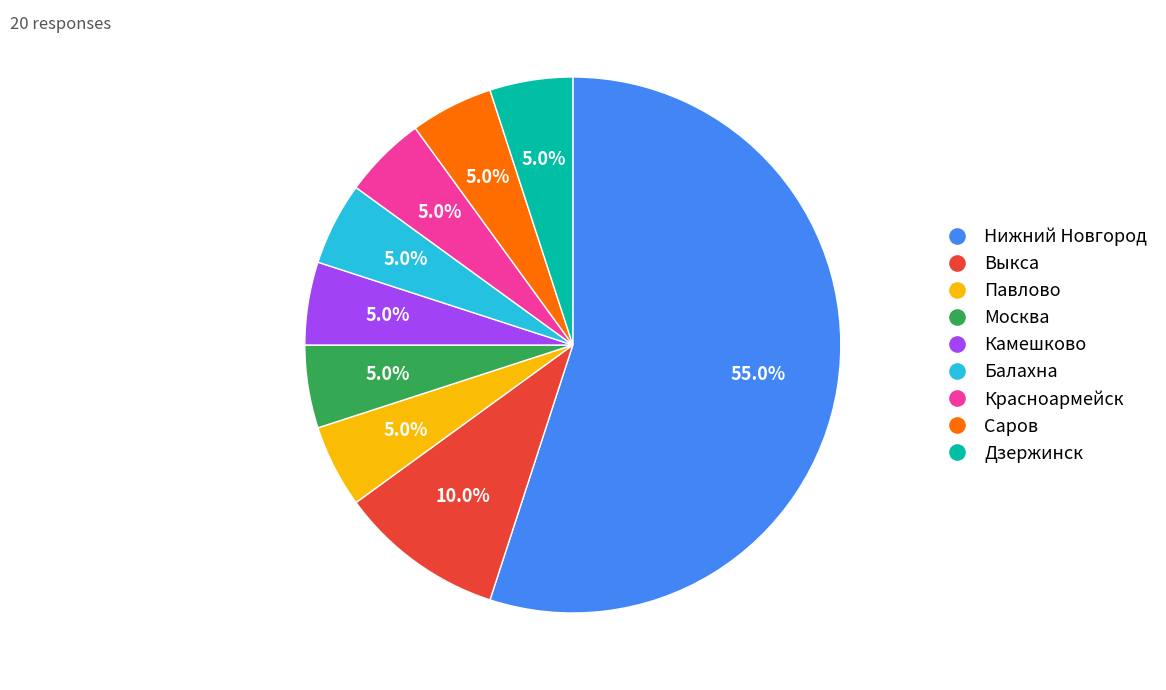

How many segments does this pie chart have?

9